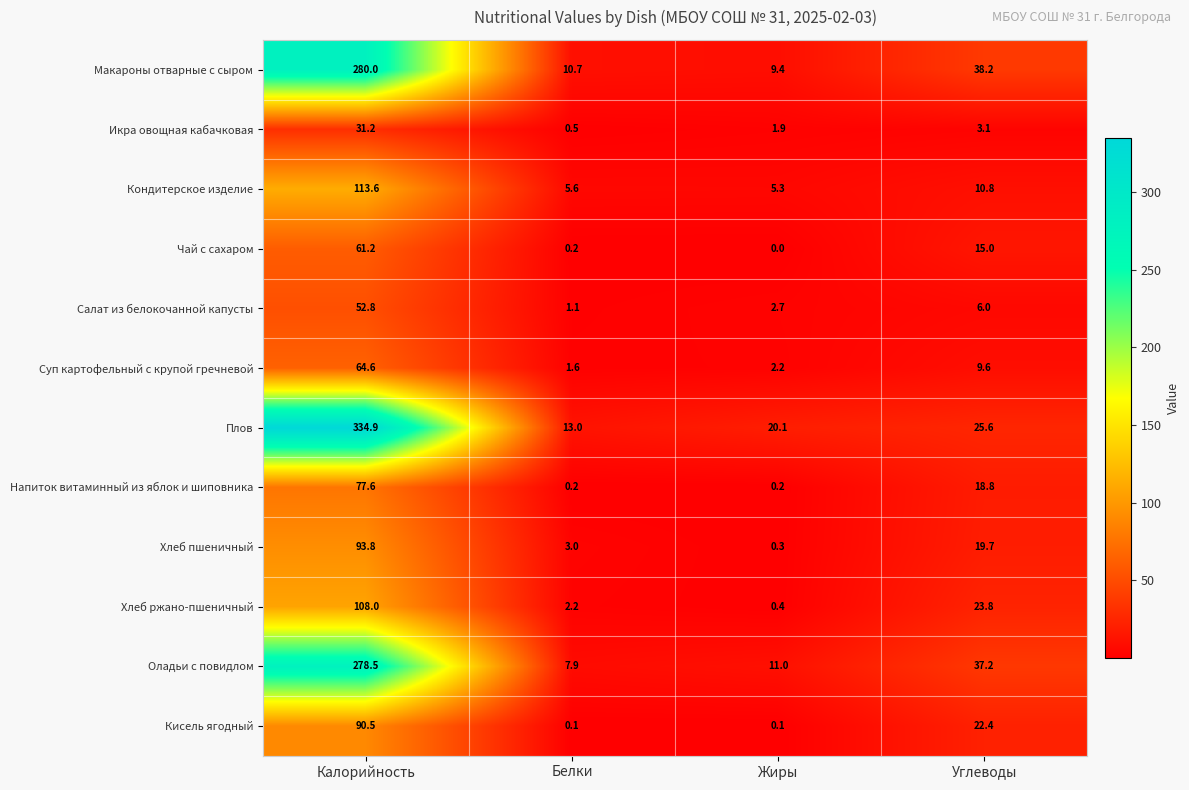

What value does the Суп картофельный с крупой гречневой series have at Белки?

1.6